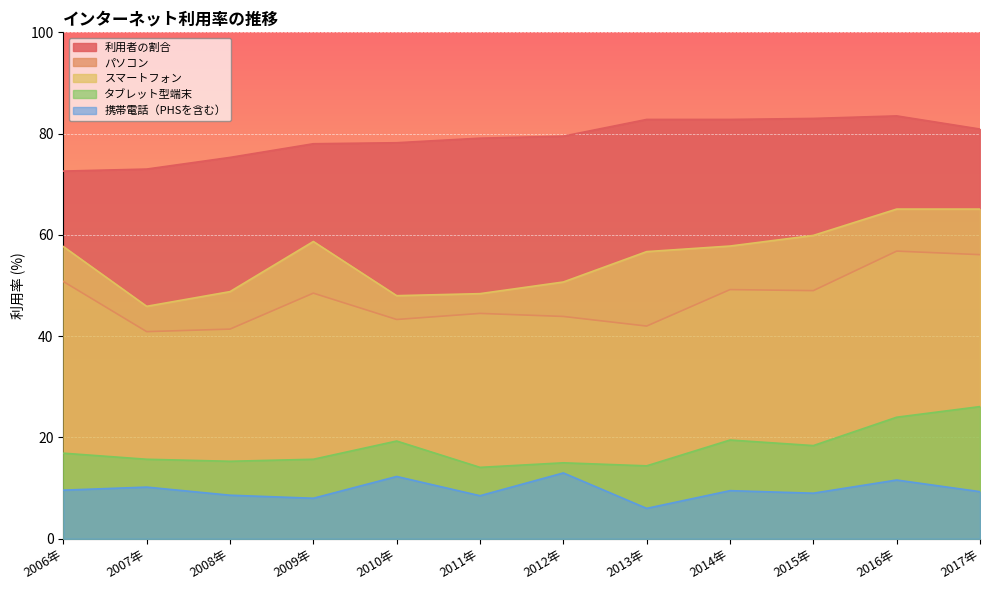

Reading left to right, extract all data points from this chart.

利用者の割合: 72.6	73.0	75.3	78.0	78.2	79.1	79.5	82.8	82.8	83.0	83.5	80.9
パソコン: 50.8	40.9	41.4	48.5	43.3	44.5	43.9	42.0	49.2	49.0	56.8	56.1
スマートフォン: 57.7	45.9	48.8	58.7	48.0	48.4	50.7	56.7	57.8	59.9	65.1	65.1
タブレット型端末: 16.9	15.7	15.3	15.7	19.3	14.1	15.0	14.4	19.5	18.4	24.0	26.1
携帯電話（PHSを含む）: 9.6	10.2	8.6	8.0	12.3	8.5	13.0	6.0	9.5	9.0	11.6	9.3